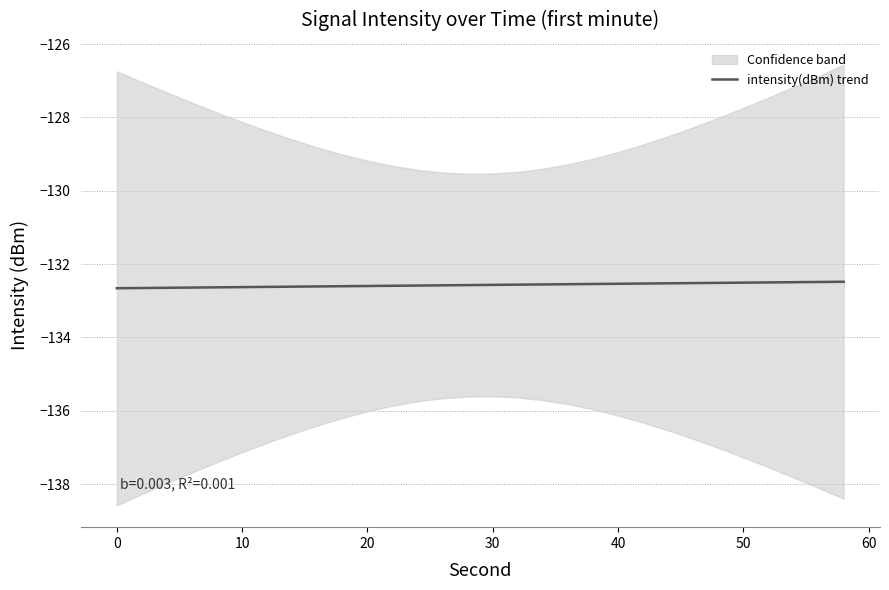

What is the smallest value displayed?

-132.7